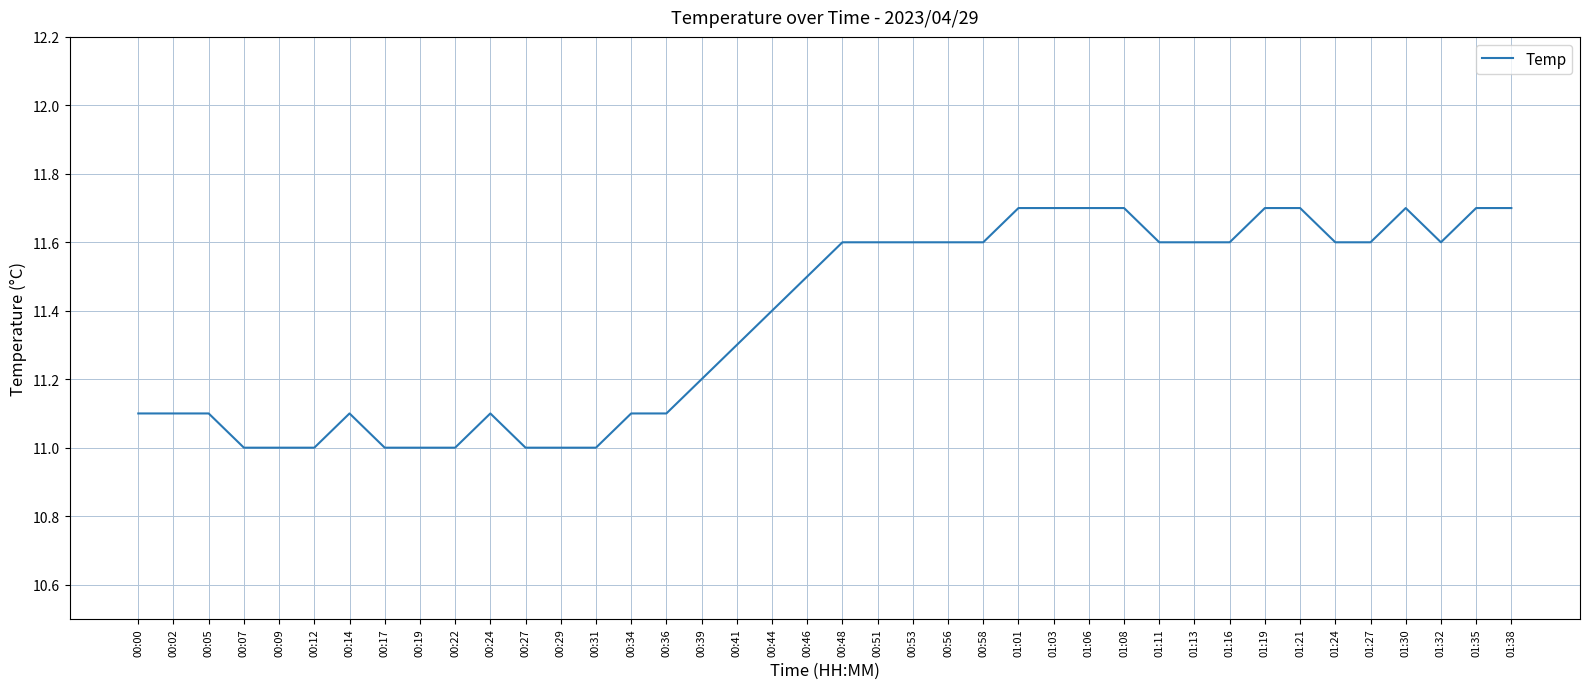

What position from the right is 01:08?

12